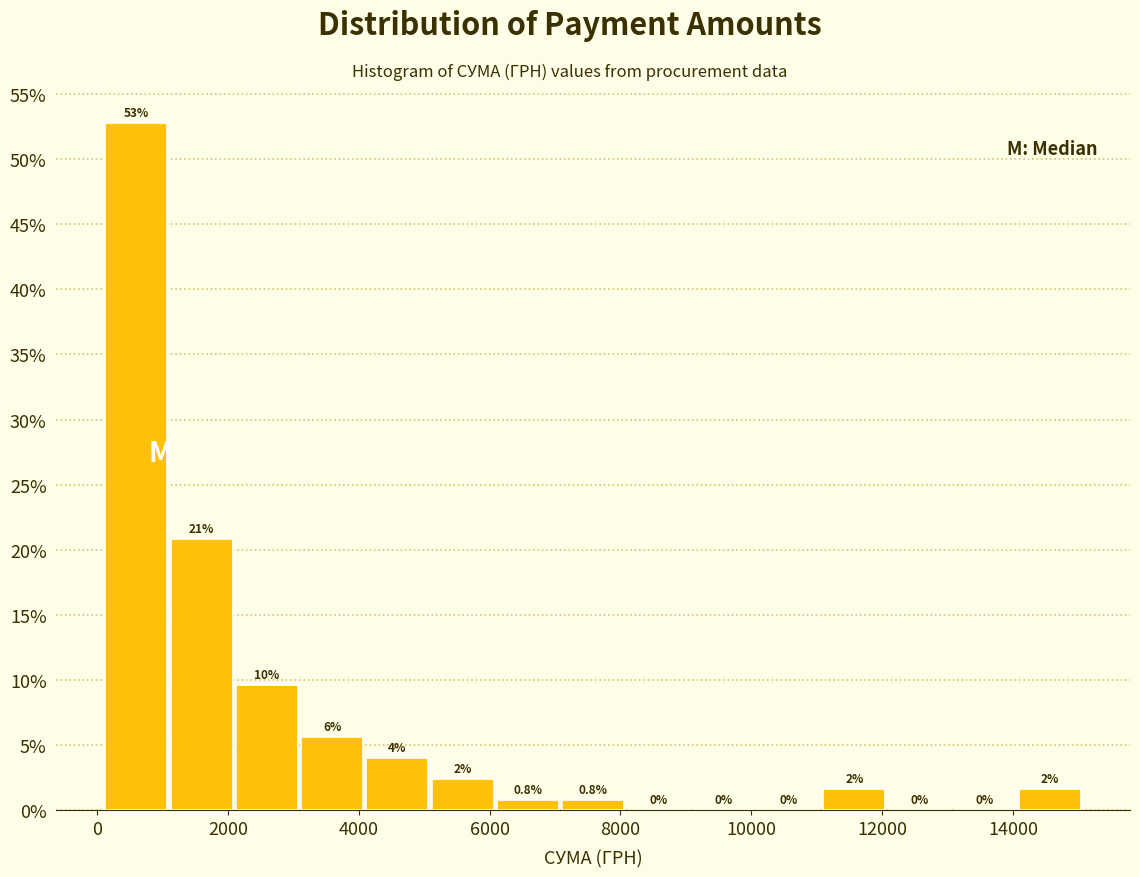

Over which range of the x-axis is the bar tallest?

200 to 1000